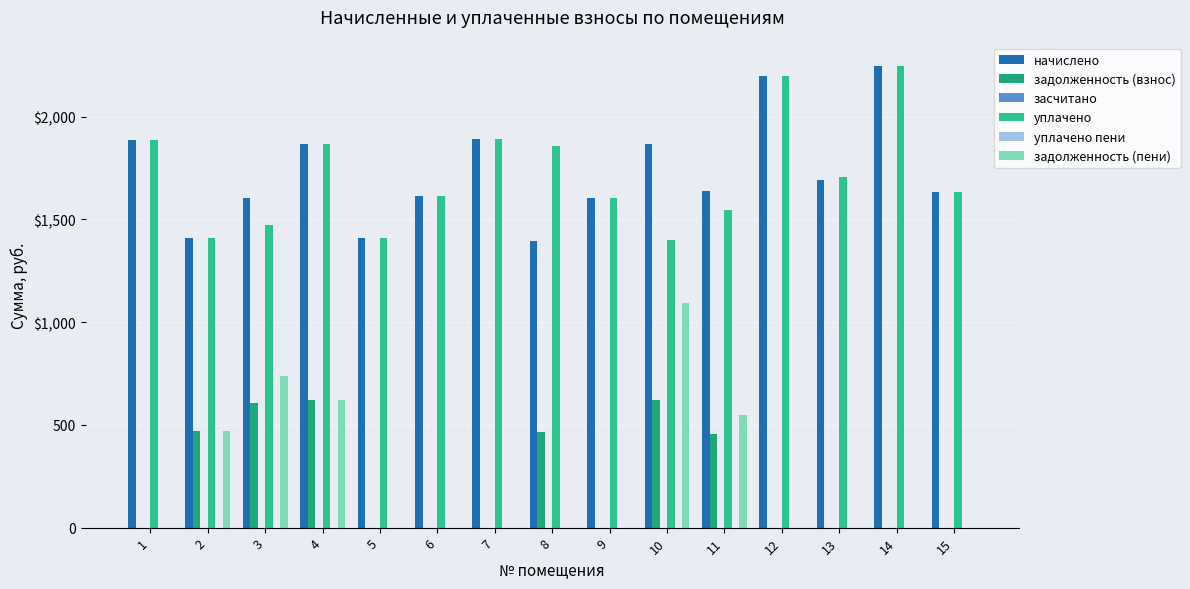

Where is начислено nearest to the value 1821?

4